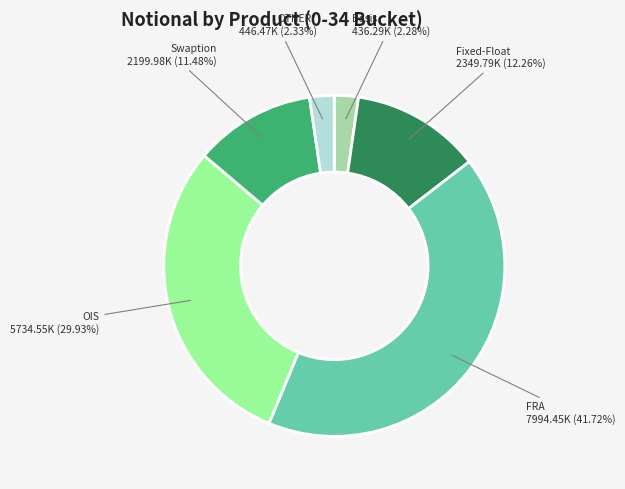

Which has a higher value, OIS or OTHER*?

OIS